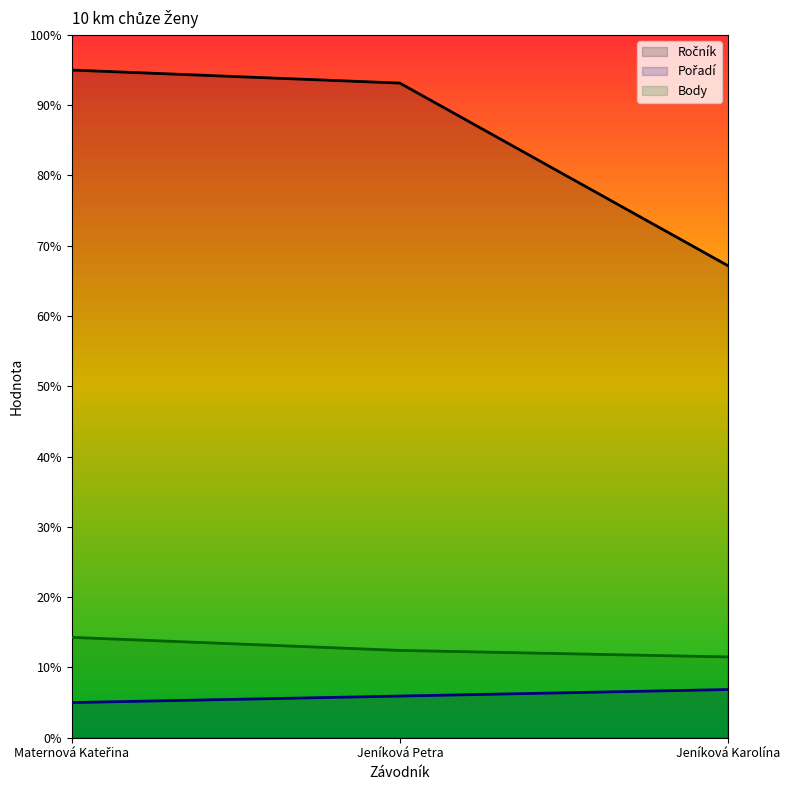

What is the label of the 3rd point from the right?

Maternová Kateřina